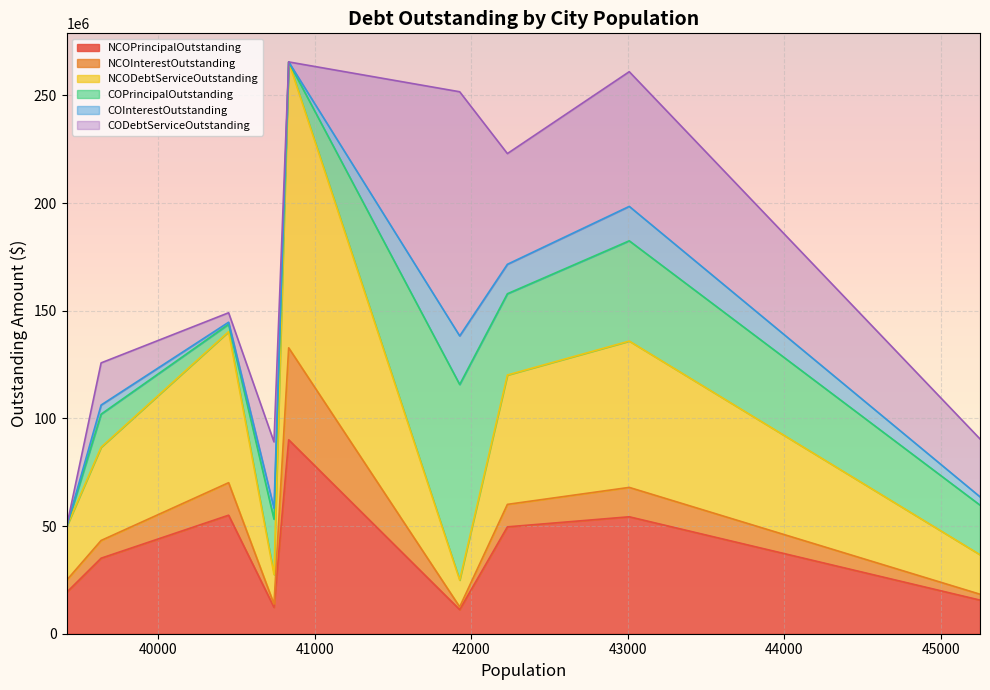

How many values in the NCOPrincipalOutstanding series exceed 35080000?

4